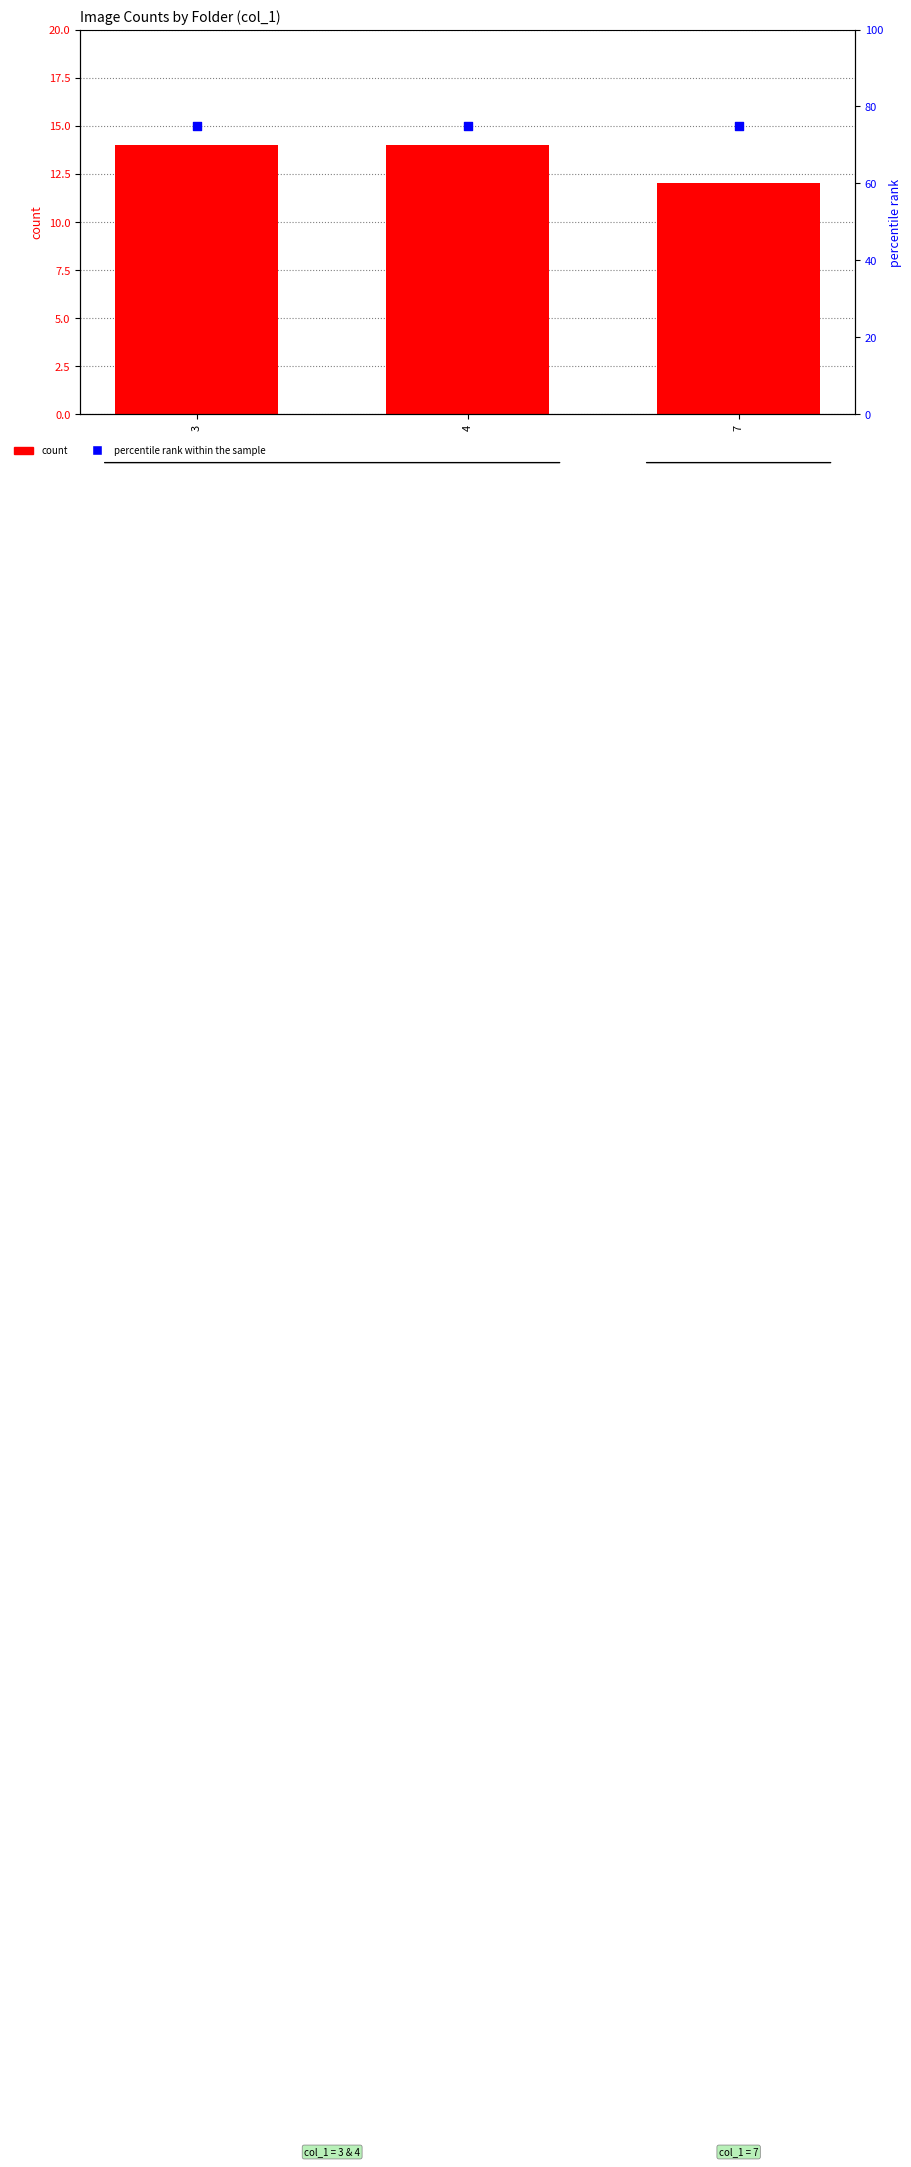

At which category is the sum across all series the highest?

3